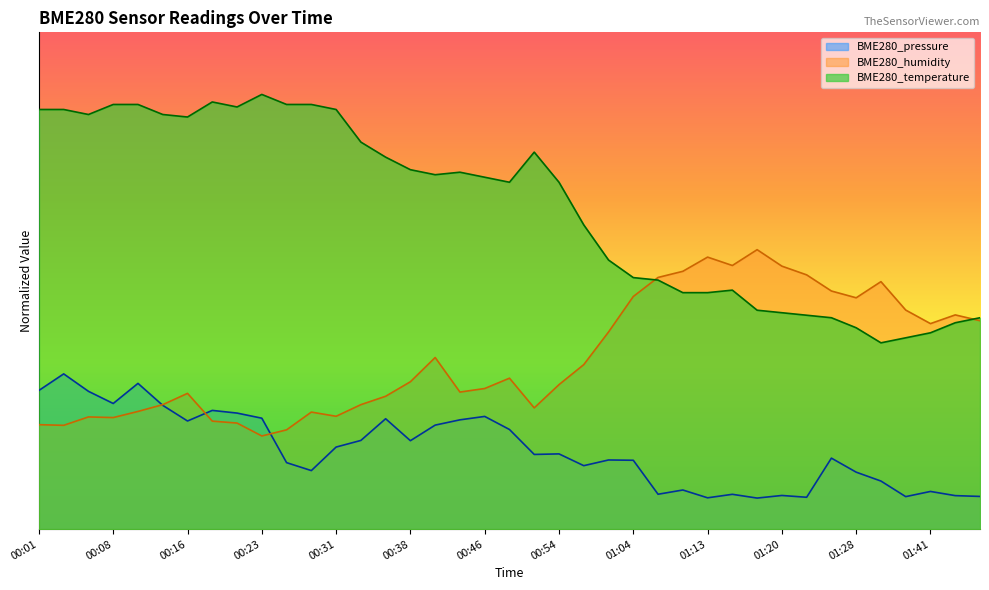

Reading right to left, what are all the values shown in this chart?

BME280_temperature: 34.0	33.2	31.6	30.8	30.0	32.4	34.0	34.4	34.8	35.3	38.5	38.1	38.1	40.1	40.5	43.3	49.0	55.9	60.7	55.9	56.7	57.5	57.1	57.9	59.9	62.3	67.6	68.4	68.4	70.0	68.0	68.8	66.4	66.8	68.4	68.4	66.8	67.6	67.6
BME280_humidity: 33.6	34.5	33.1	35.3	39.9	37.3	38.3	40.9	42.3	45.0	42.5	43.8	41.5	40.5	37.5	31.7	26.5	23.3	19.5	24.3	22.6	22.1	27.6	23.7	21.4	20.0	18.2	18.8	16.0	15.0	17.1	17.4	21.9	20.0	19.0	18.0	18.1	16.7	16.8
BME280_pressure: 5.3	5.4	6.1	5.2	7.7	9.2	11.4	5.1	5.4	5.0	5.6	5.0	6.3	5.6	11.1	11.1	10.2	12.1	12.0	16.0	18.1	17.6	16.7	14.2	17.8	14.3	13.2	9.4	10.7	17.9	18.7	19.1	17.4	19.9	23.5	20.2	22.2	25.0	22.3